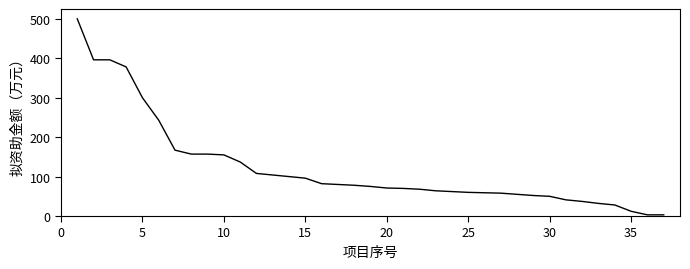

Is it true that the value at 10 is 274?

False